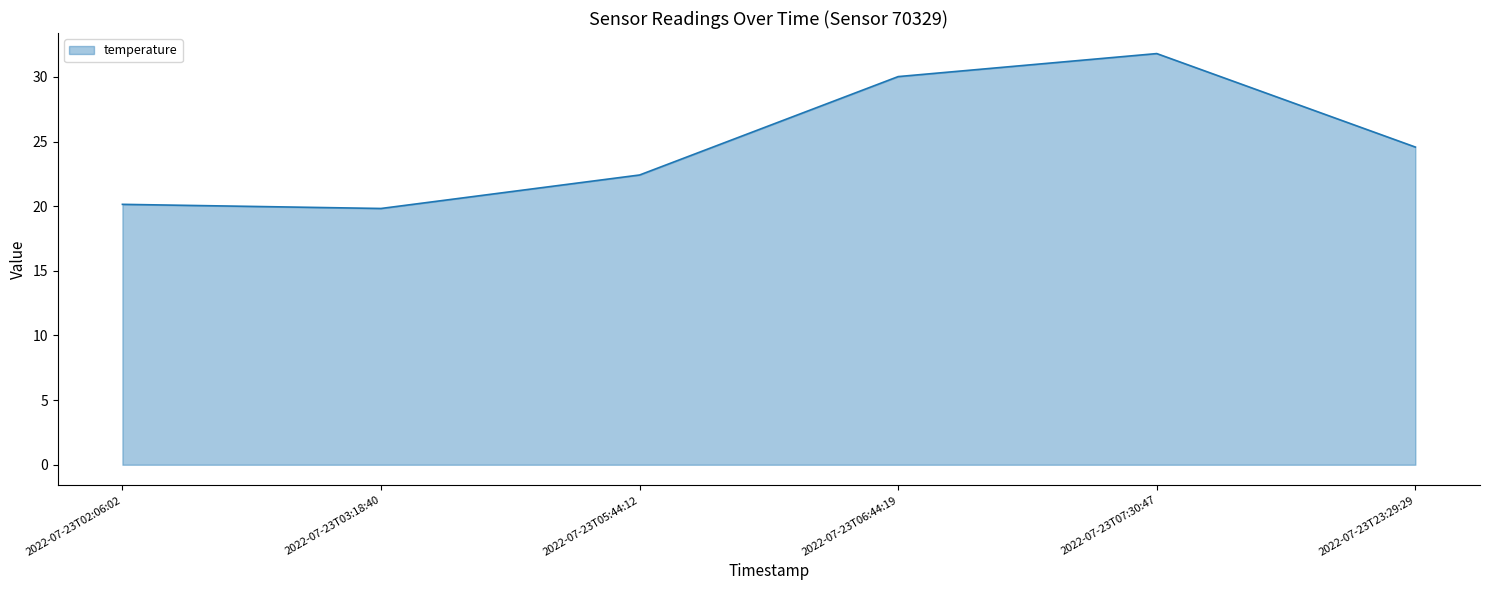

What is the sum of all values?

148.8